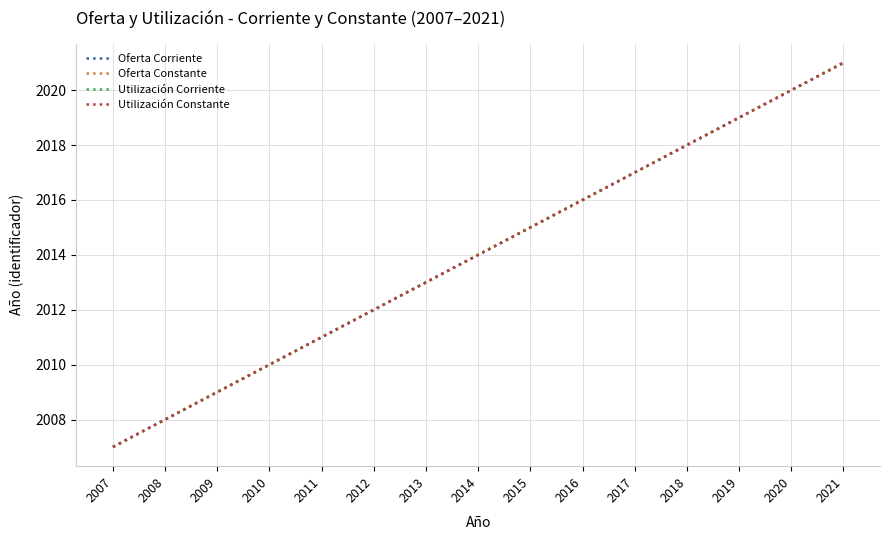

What is the minimum value for Utilización Constante?

2007